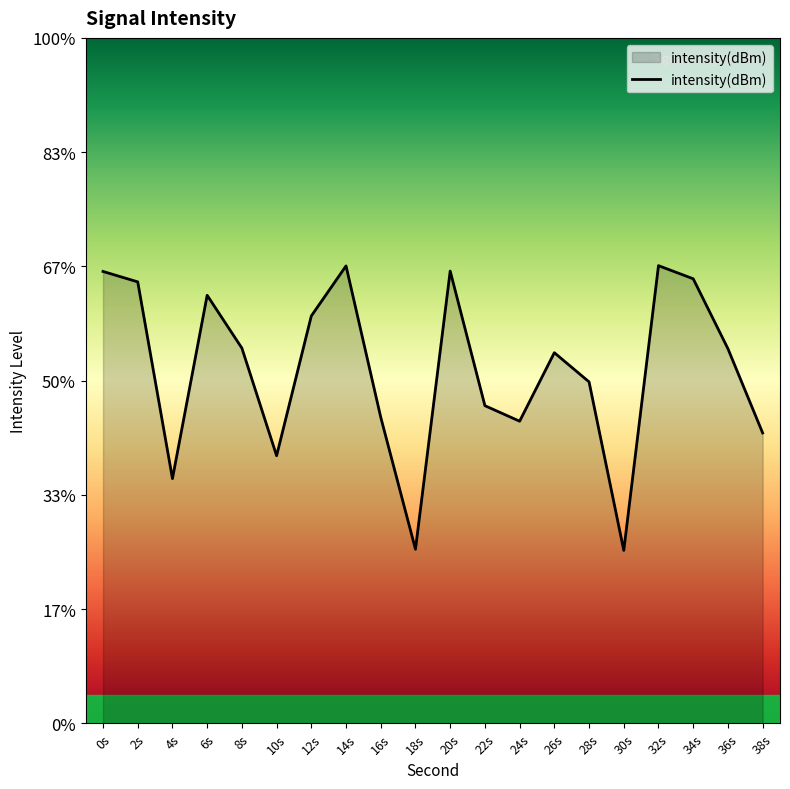

How many values are below -125?

12